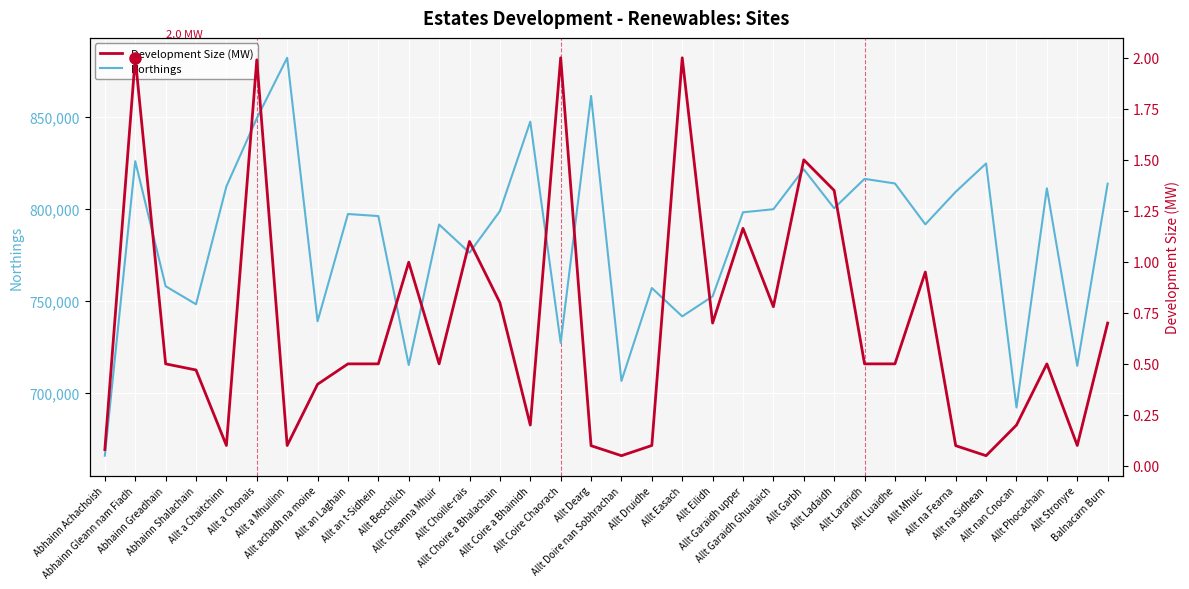

Between Allt Eilidh and Allt Luaidhe, which series saw the biggest shift?

Northings